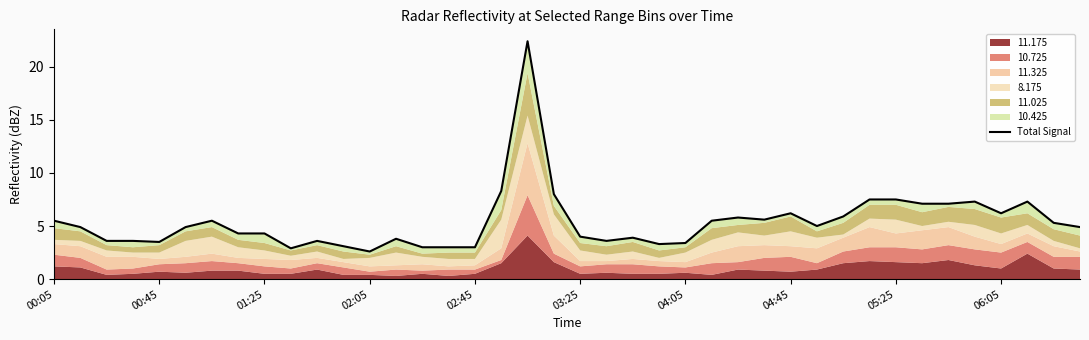

How many data points does each series have?

40